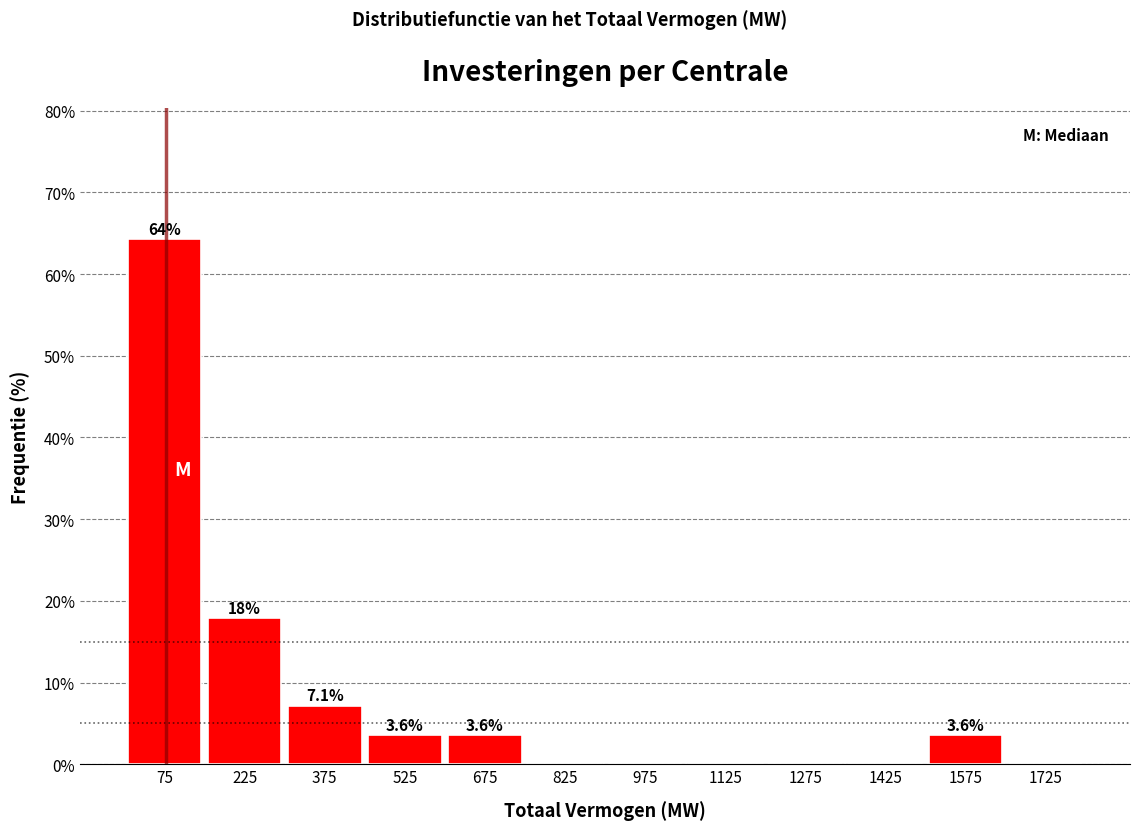

Over which range of the x-axis is the bar tallest?

0 to 150